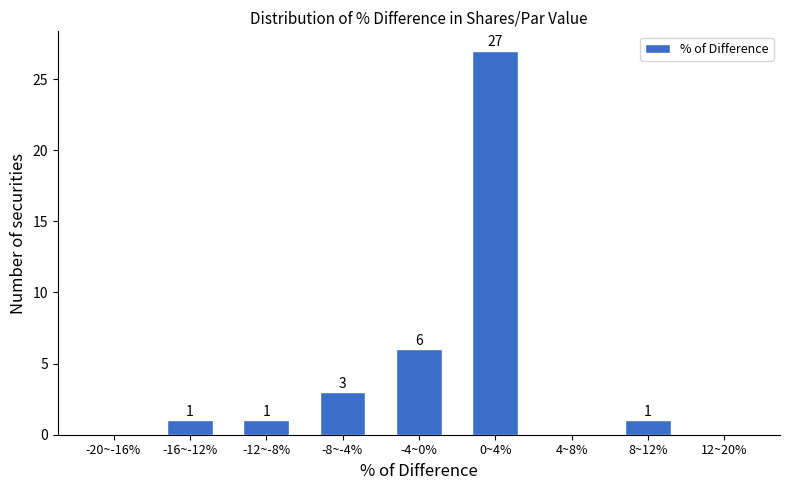

Reading right to left, transcribe all the data shown in this chart.

12~20%=0	8~12%=1	4~8%=0	0~4%=27	-4~0%=6	-8~-4%=3	-12~-8%=1	-16~-12%=1	-20~-16%=0